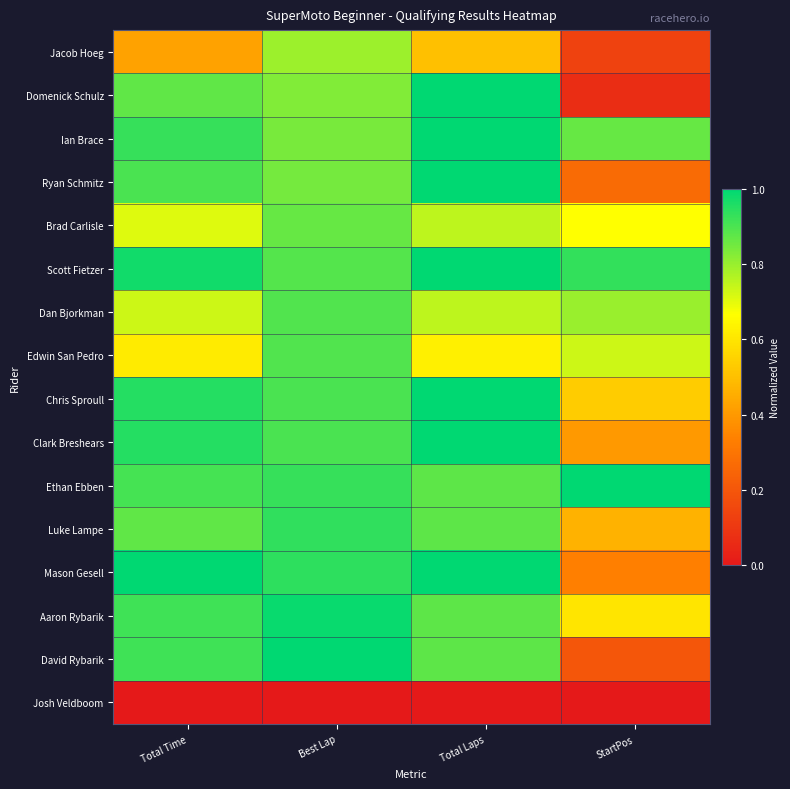

What is the total value across all series at Total Time?

12.7